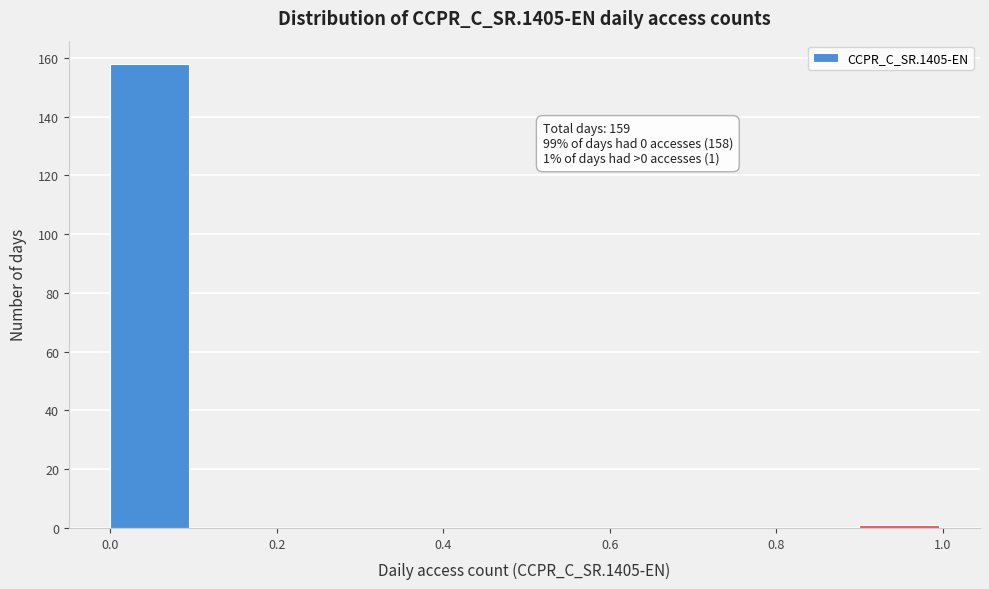

Which range on the x-axis has the tallest bar?

0.0 to 0.1